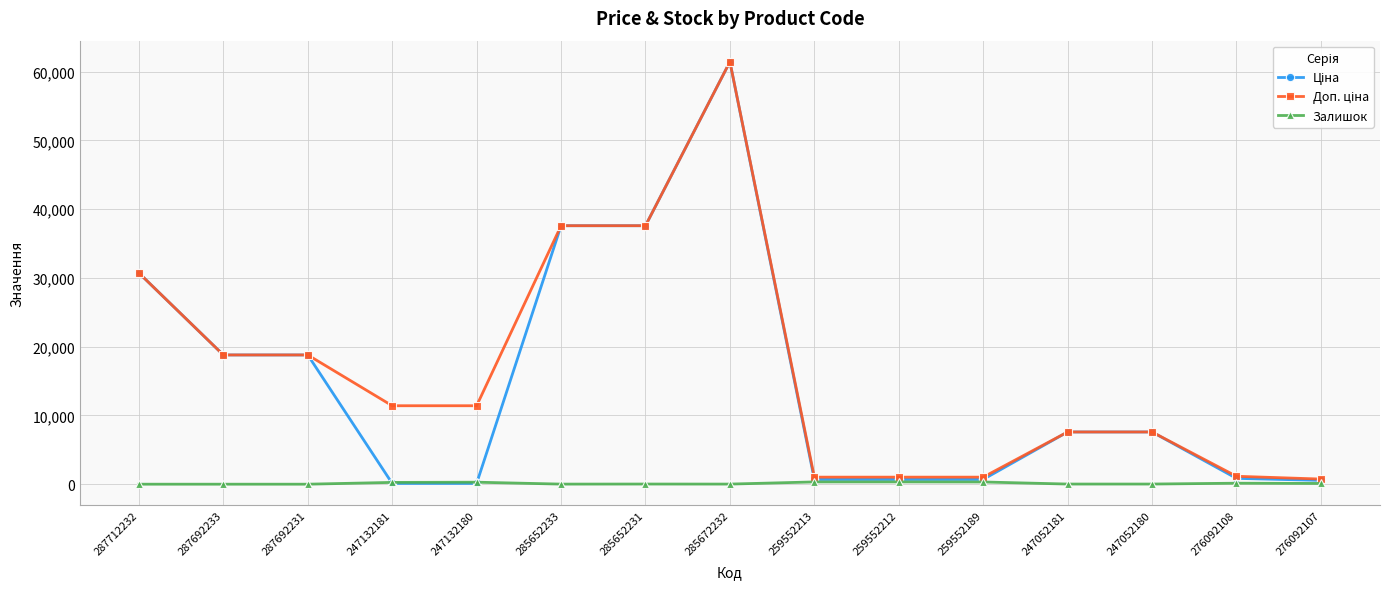

What is the maximum value shown in the chart?

61434.3